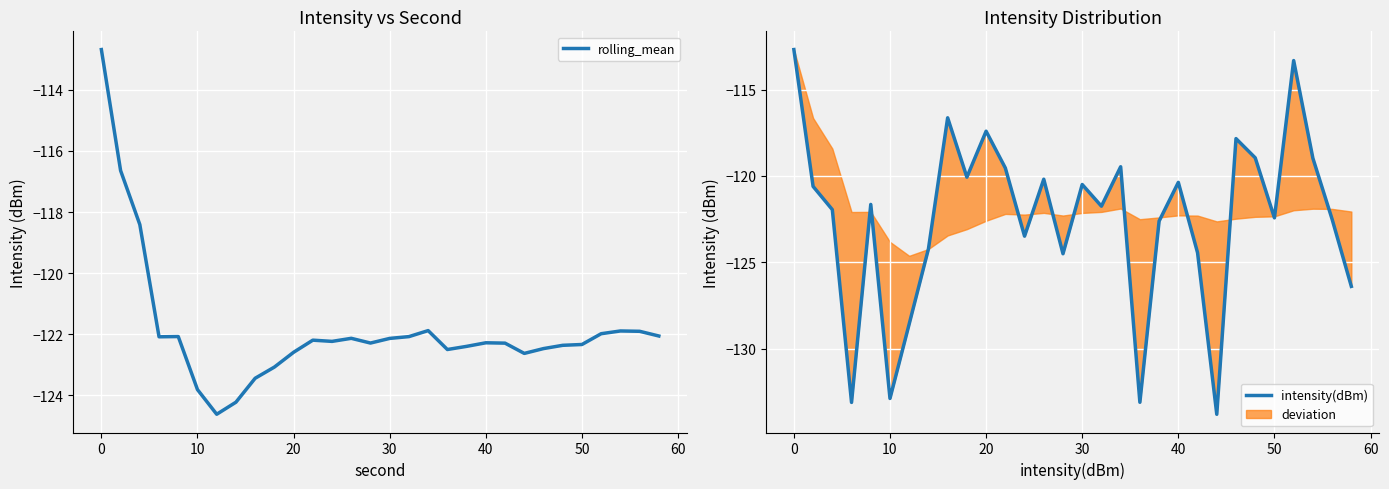

Count the number of categories in the chart.

30